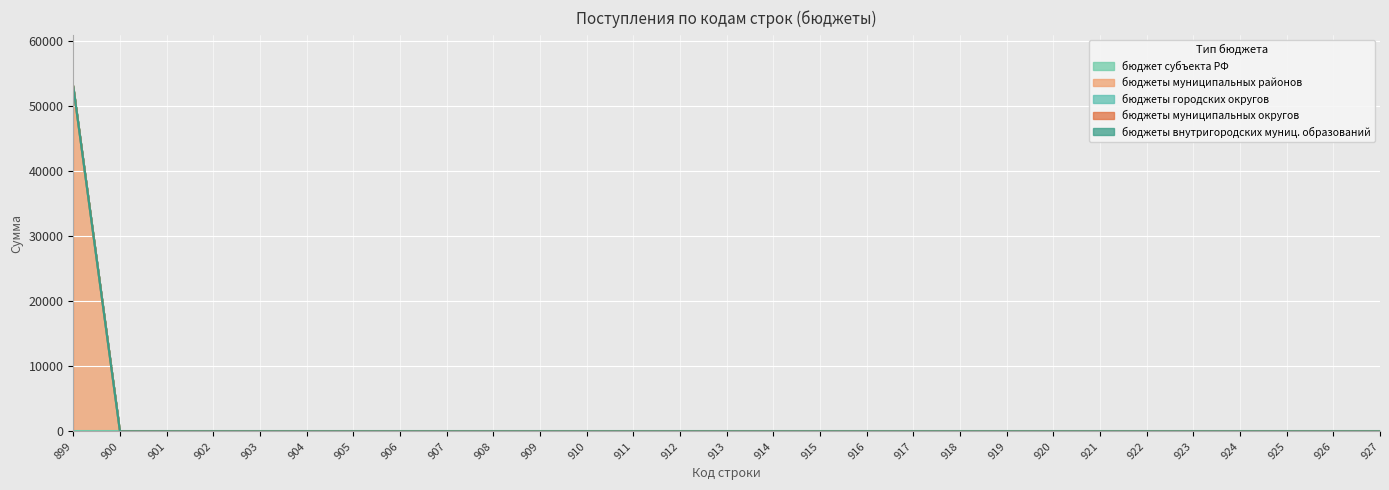

Where is бюджеты городских округов nearest to the value 0?

899